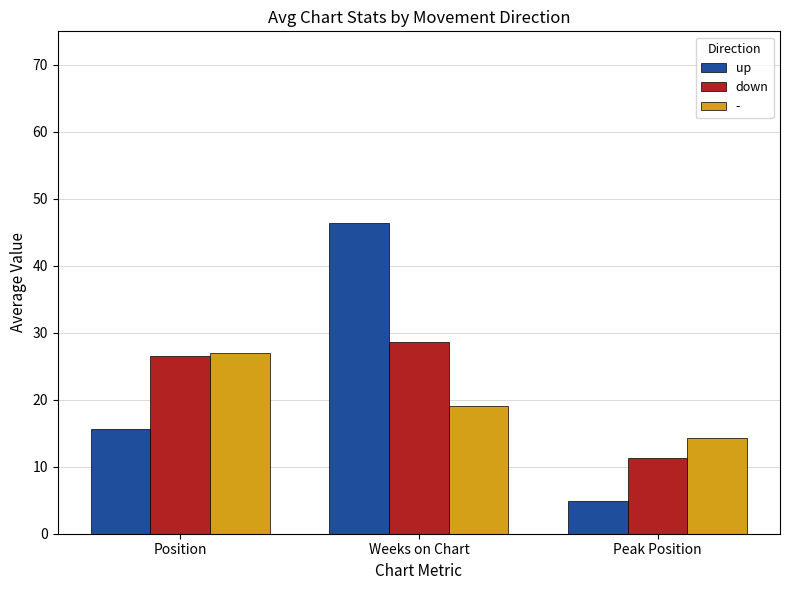

At how many categories does at least one series exceed 6?

3